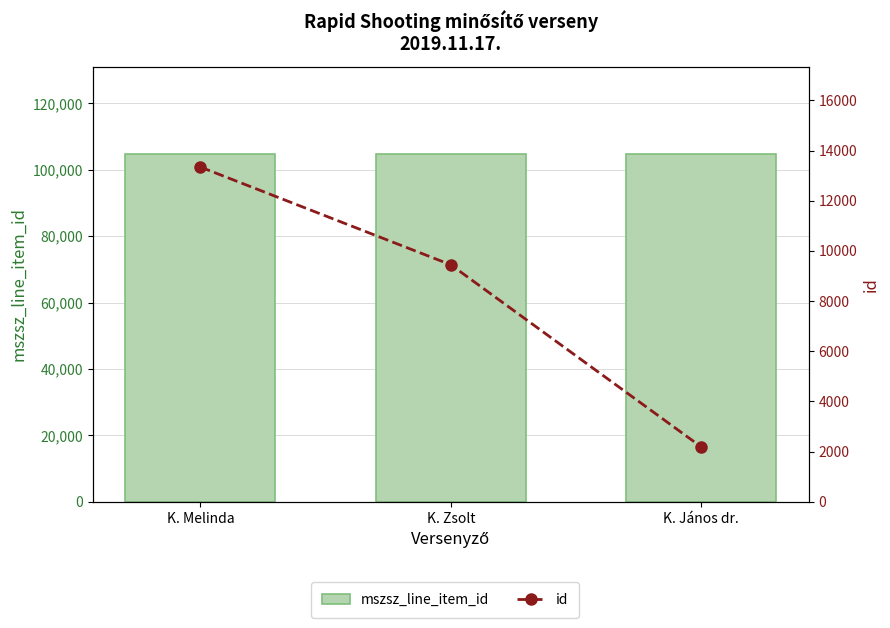

Rank the categories by id value from highest to lowest.

K. Melinda, K. Zsolt, K. János dr.